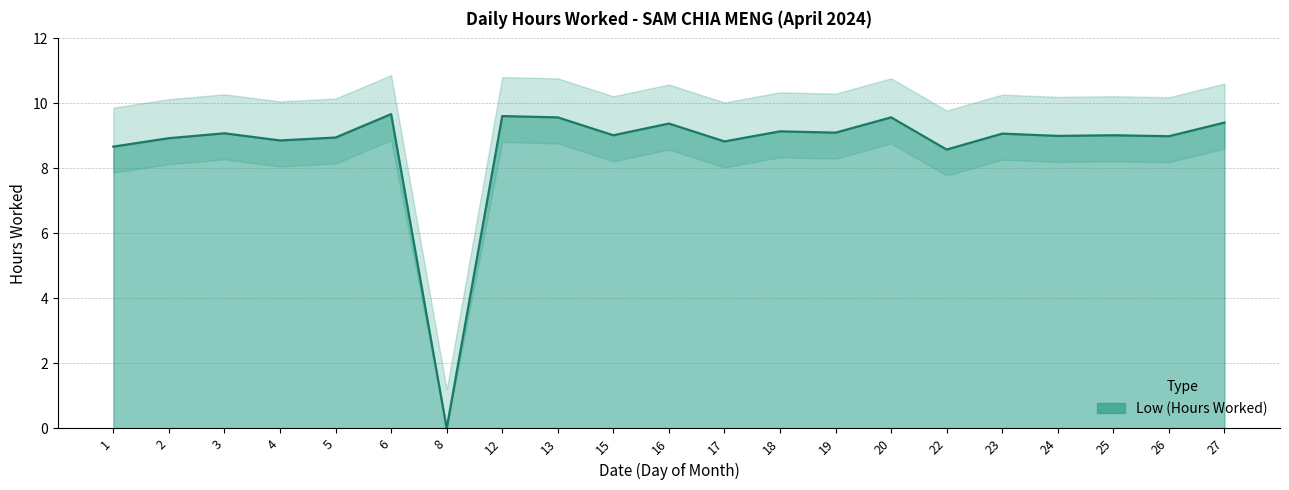

How many data points are less than 9?

8